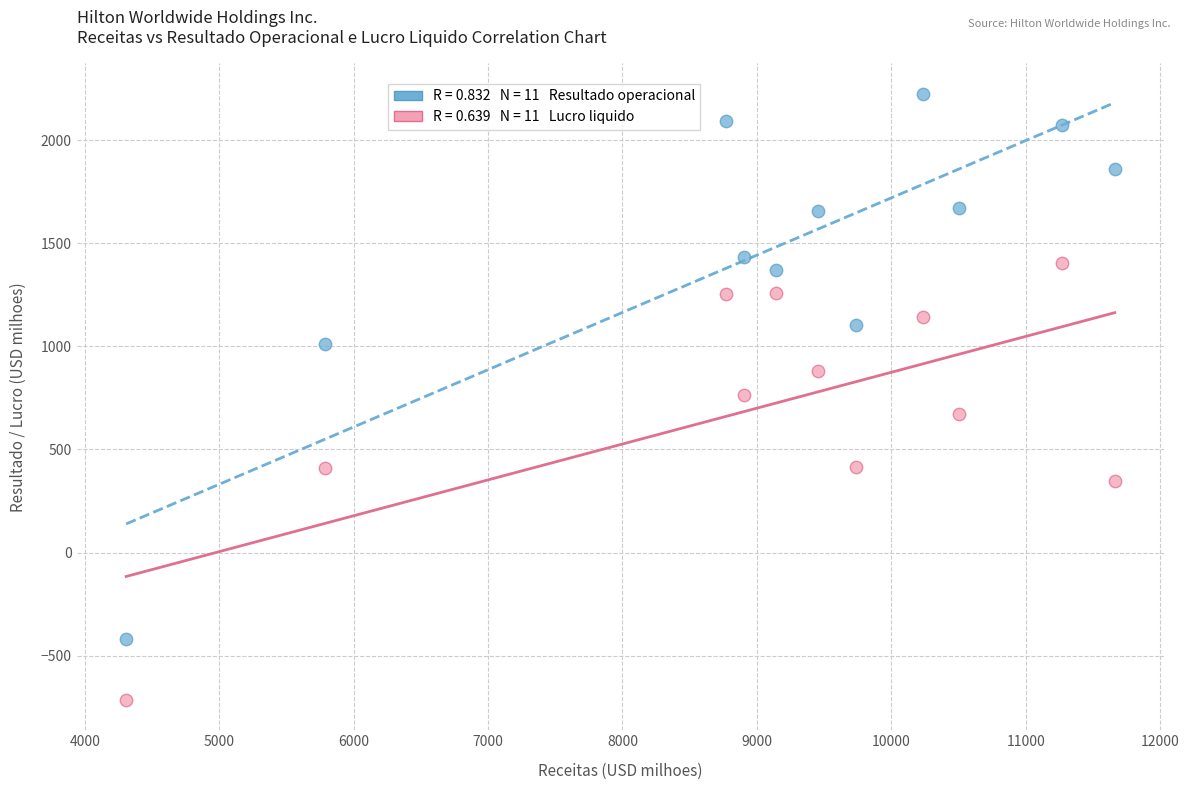

Across all data points, what is the range of Y values (max minus min)?

2940